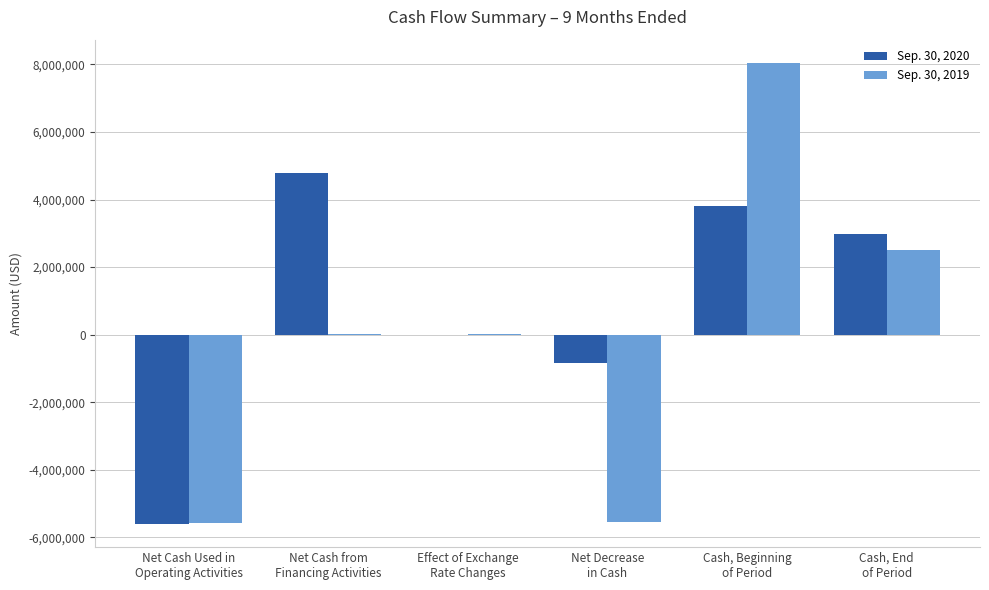

What is the total value across all series at Net Cash Used in
Operating Activities?

-11174918